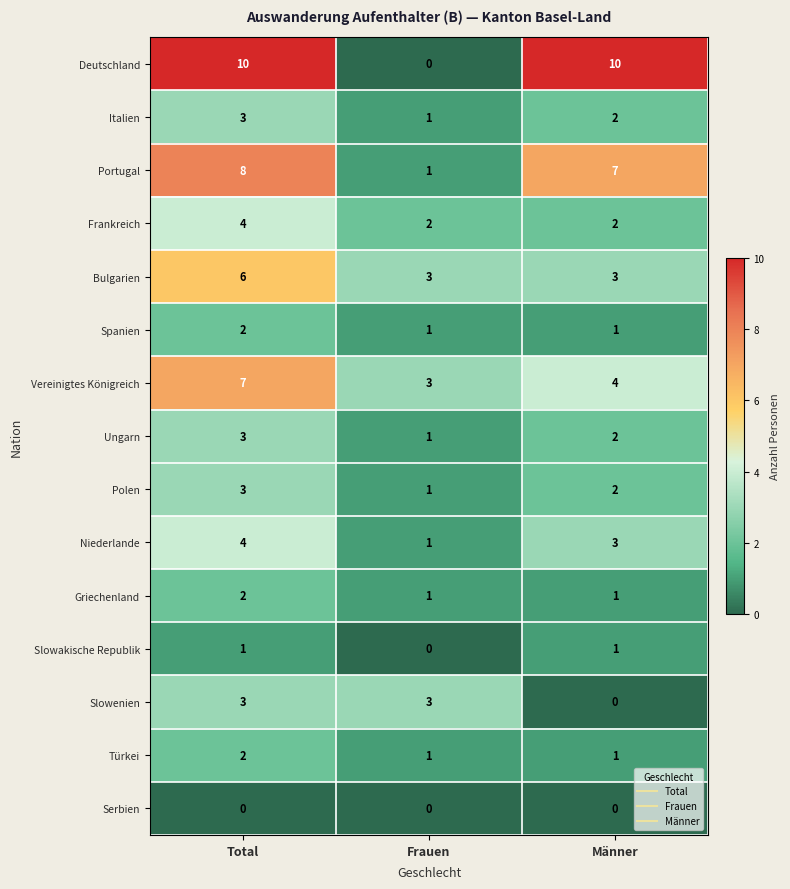

What is the sum of all Türkei values?

4